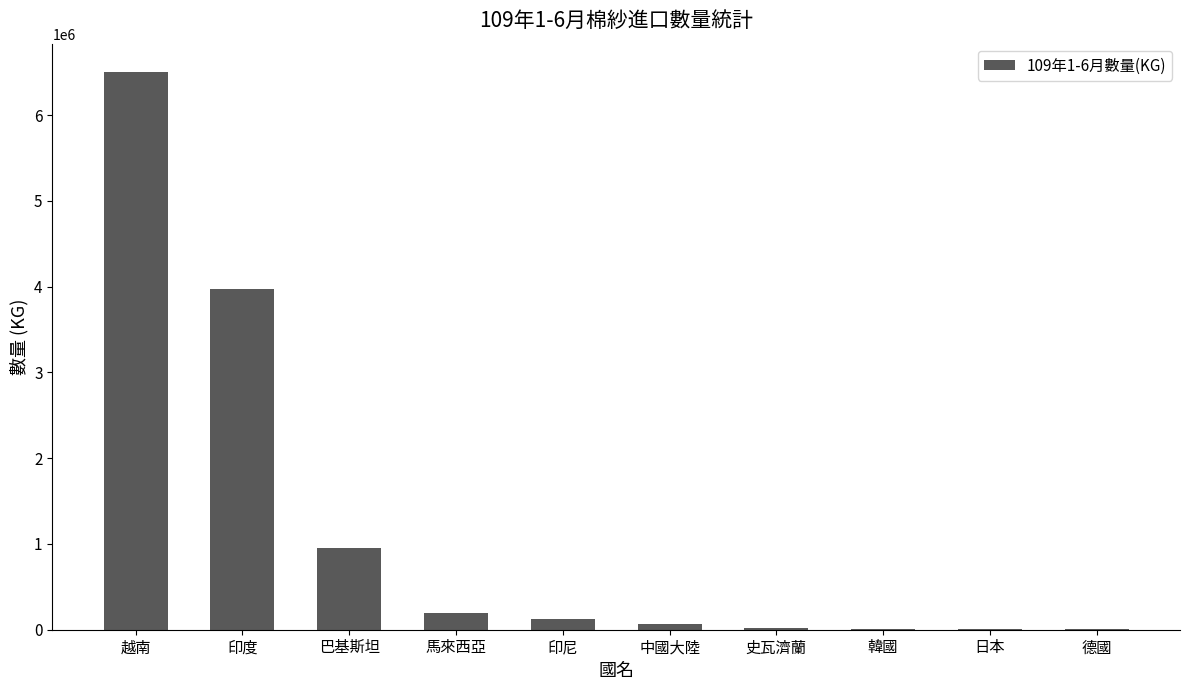

Is it true that the value at 印度 is 2153989?

False